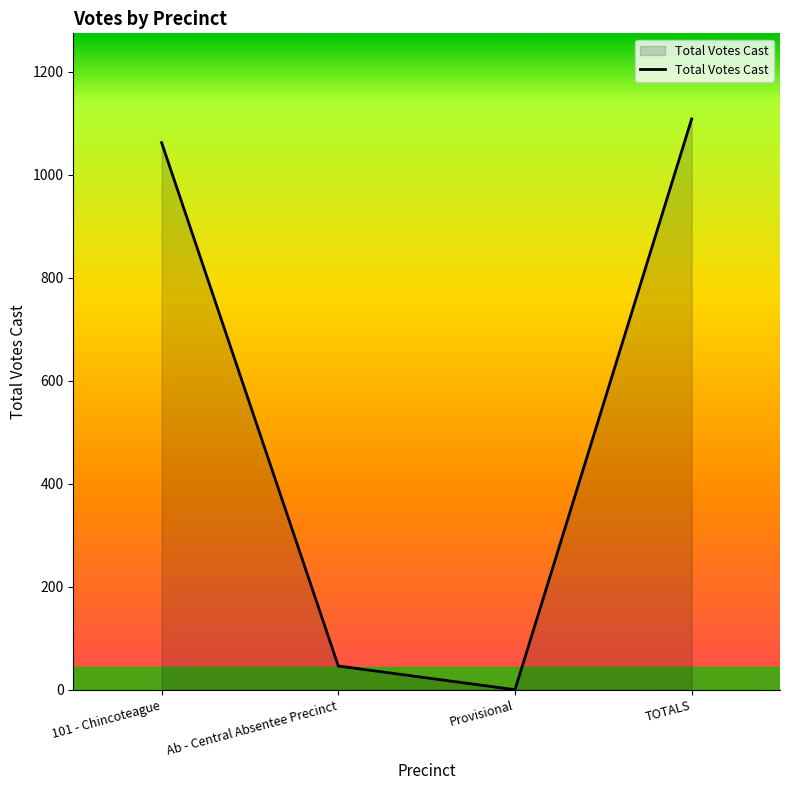

What is the sum of all values?

2216